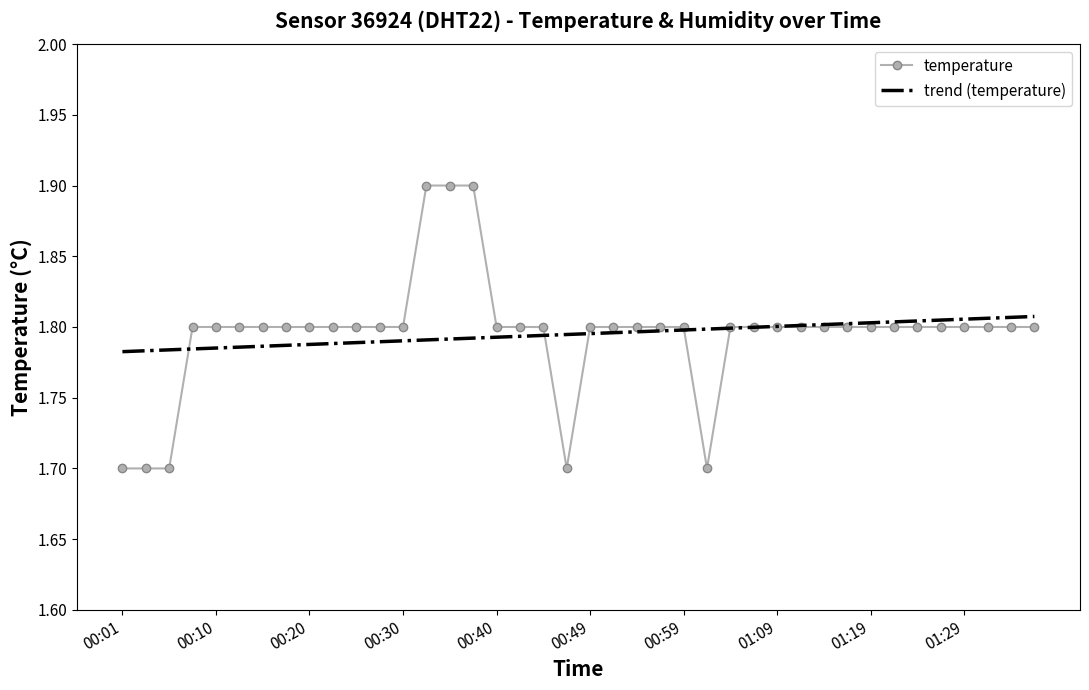

Which series has the largest range (max minus min)?

temperature